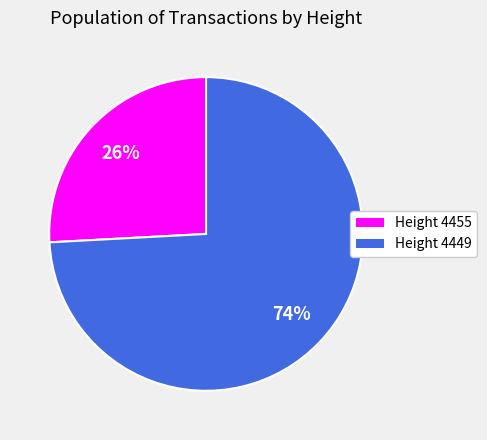

To the nearest percent, what portion does Height 4449 represent?

74%